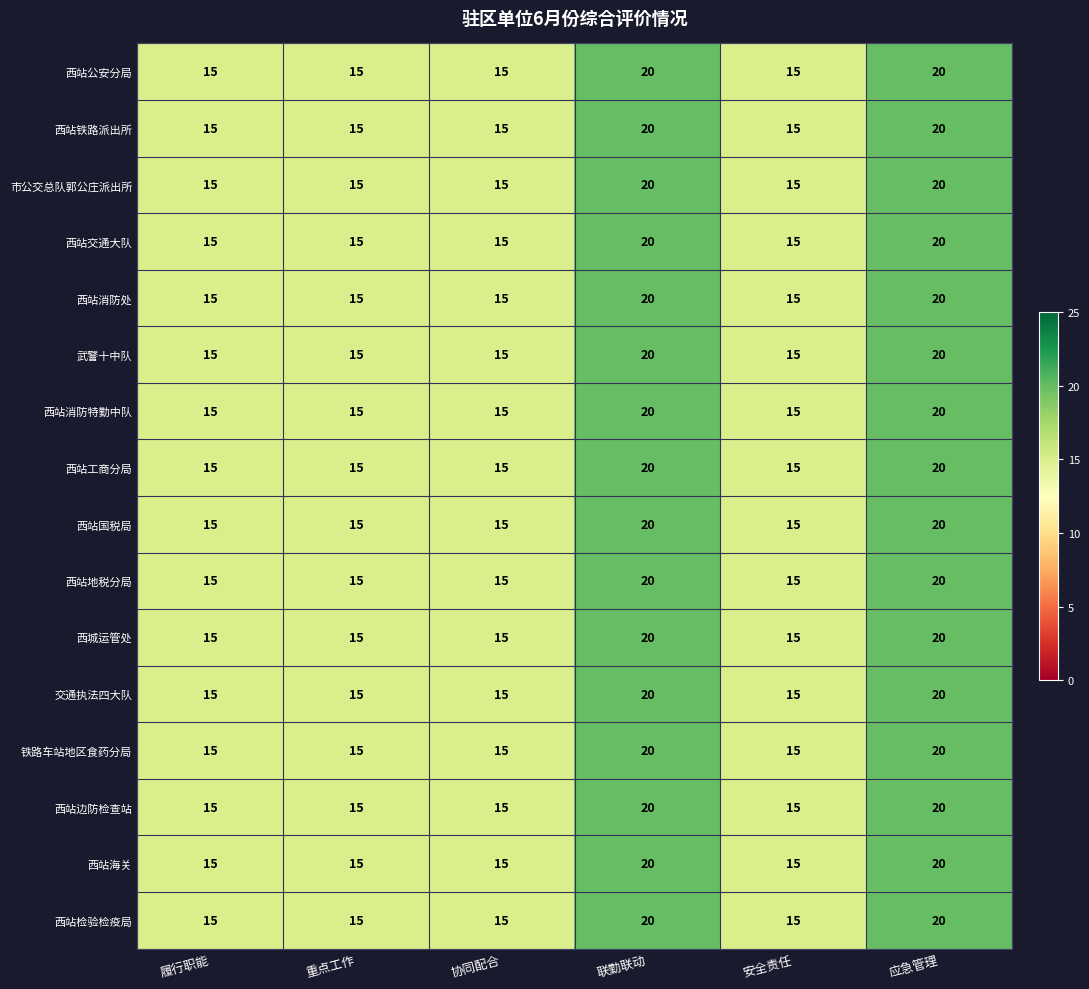

What is the average value of the 西站工商分局 series?

17